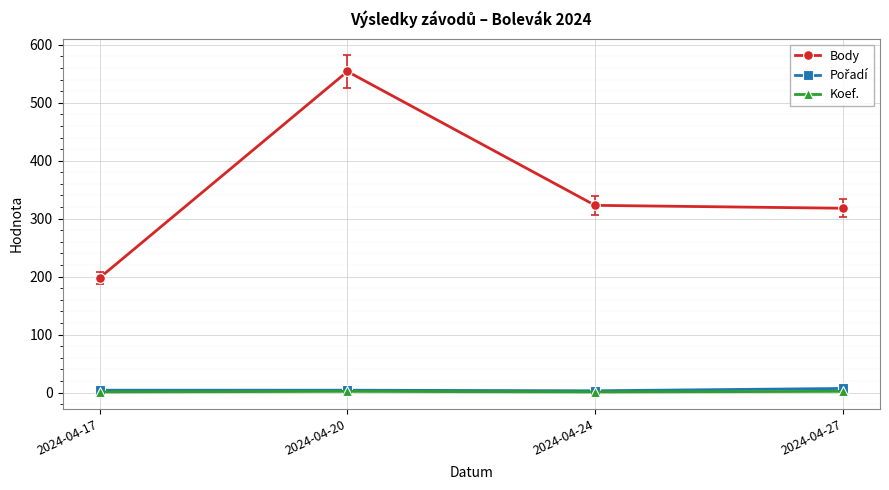

How many categories are shown in the chart?

4